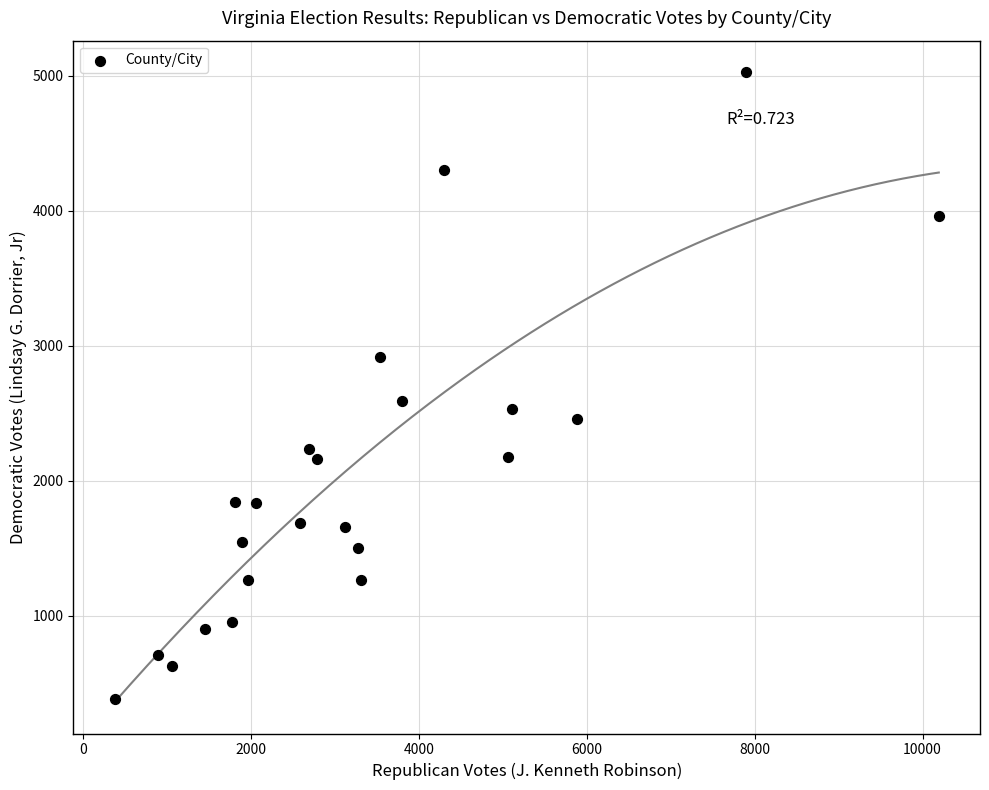

What Y value in the scatter plot is closest to 2706?

2588